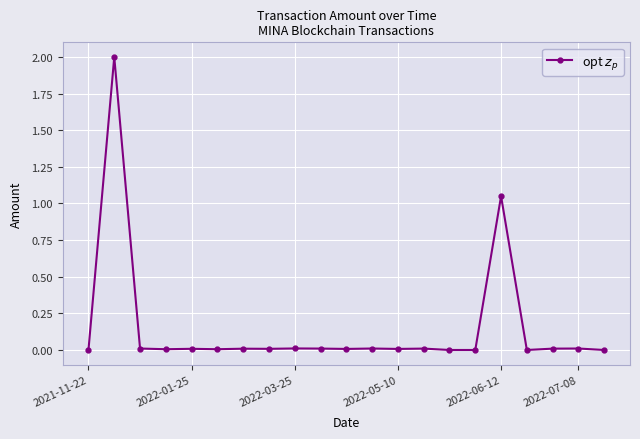

What is the greatest value displayed?

2.0